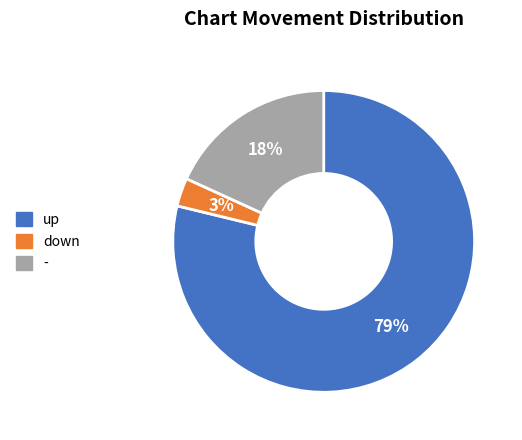

What percentage is the up slice, to the nearest percent?

79%